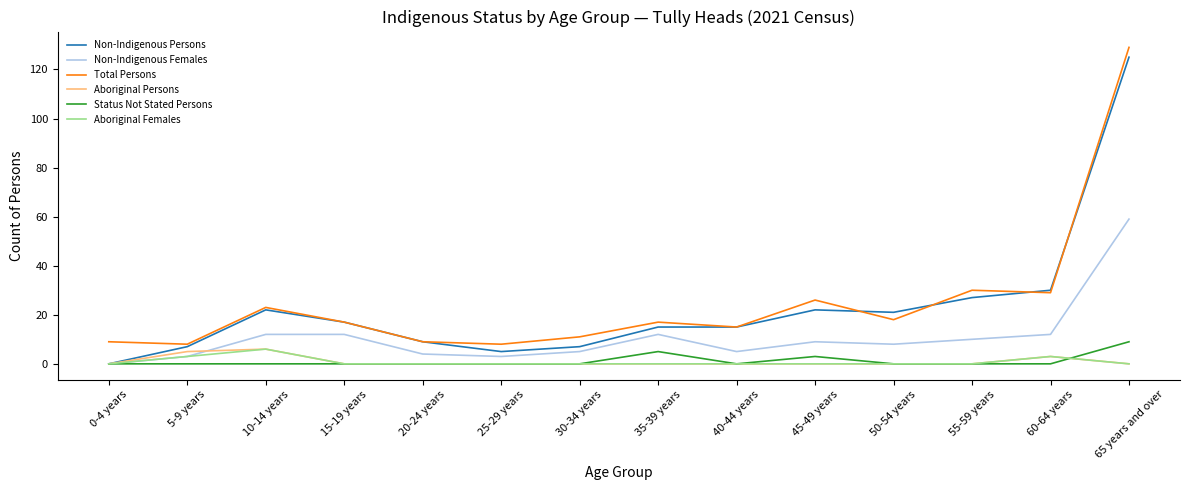

Reading left to right, transcribe all the data shown in this chart.

Non-Indigenous Persons: 0-4 years=0	5-9 years=7	10-14 years=22	15-19 years=17	20-24 years=9	25-29 years=5	30-34 years=7	35-39 years=15	40-44 years=15	45-49 years=22	50-54 years=21	55-59 years=27	60-64 years=30	65 years and over=125
Non-Indigenous Females: 0-4 years=0	5-9 years=3	10-14 years=12	15-19 years=12	20-24 years=4	25-29 years=3	30-34 years=5	35-39 years=12	40-44 years=5	45-49 years=9	50-54 years=8	55-59 years=10	60-64 years=12	65 years and over=59
Total Persons: 0-4 years=9	5-9 years=8	10-14 years=23	15-19 years=17	20-24 years=9	25-29 years=8	30-34 years=11	35-39 years=17	40-44 years=15	45-49 years=26	50-54 years=18	55-59 years=30	60-64 years=29	65 years and over=129
Aboriginal Persons: 0-4 years=0	5-9 years=5	10-14 years=6	15-19 years=0	20-24 years=0	25-29 years=0	30-34 years=0	35-39 years=0	40-44 years=0	45-49 years=0	50-54 years=0	55-59 years=0	60-64 years=3	65 years and over=0
Status Not Stated Persons: 0-4 years=0	5-9 years=0	10-14 years=0	15-19 years=0	20-24 years=0	25-29 years=0	30-34 years=0	35-39 years=5	40-44 years=0	45-49 years=3	50-54 years=0	55-59 years=0	60-64 years=0	65 years and over=9
Aboriginal Females: 0-4 years=0	5-9 years=3	10-14 years=6	15-19 years=0	20-24 years=0	25-29 years=0	30-34 years=0	35-39 years=0	40-44 years=0	45-49 years=0	50-54 years=0	55-59 years=0	60-64 years=3	65 years and over=0